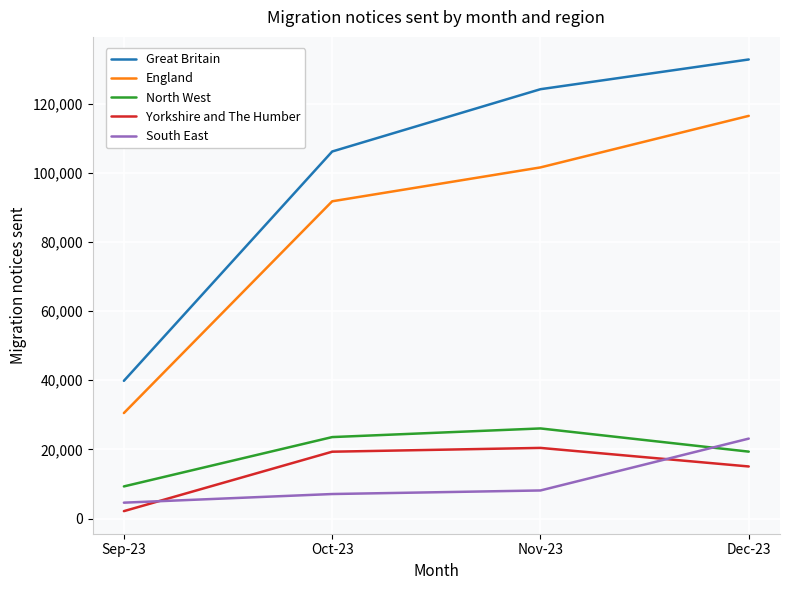

What are all the series names shown in the legend?

Great Britain, England, North West, Yorkshire and The Humber, South East